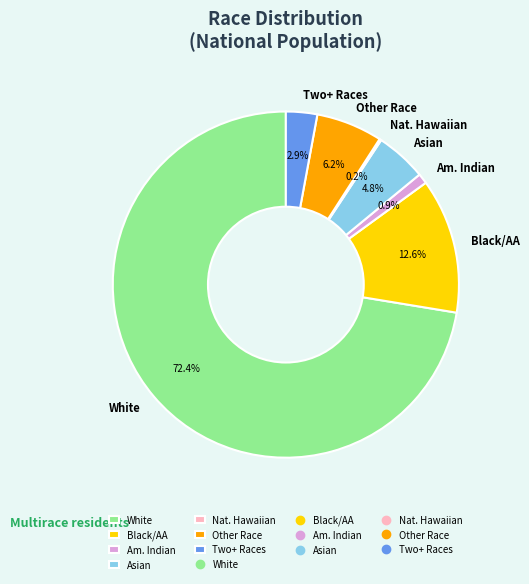

Between Asian and White, which is larger?

White